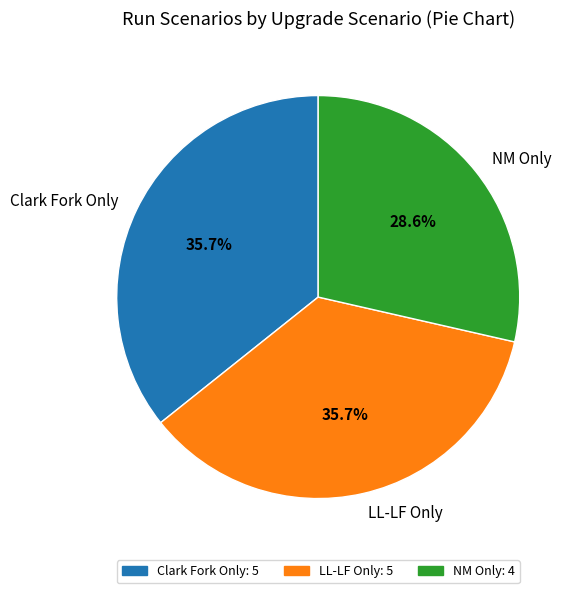

How many slices are in this pie chart?

3